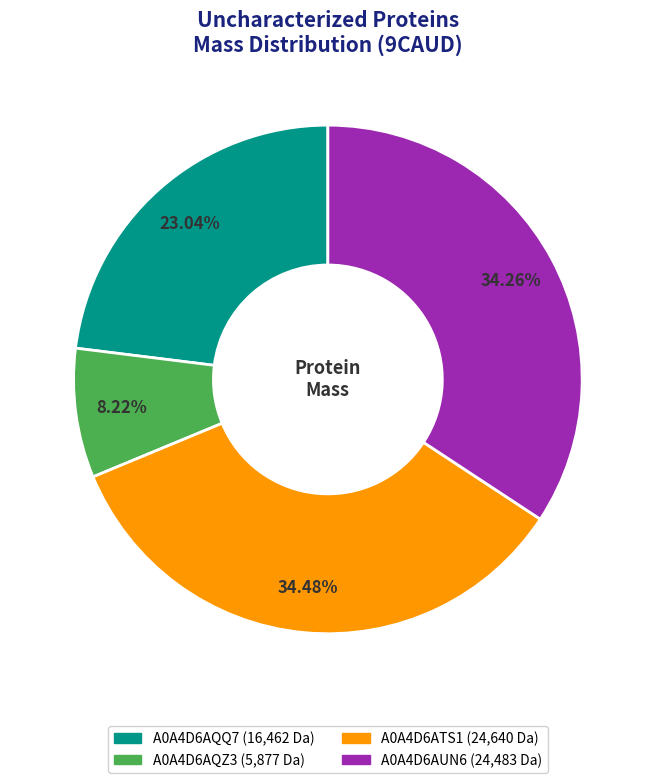

Is there a majority slice in this chart?

No